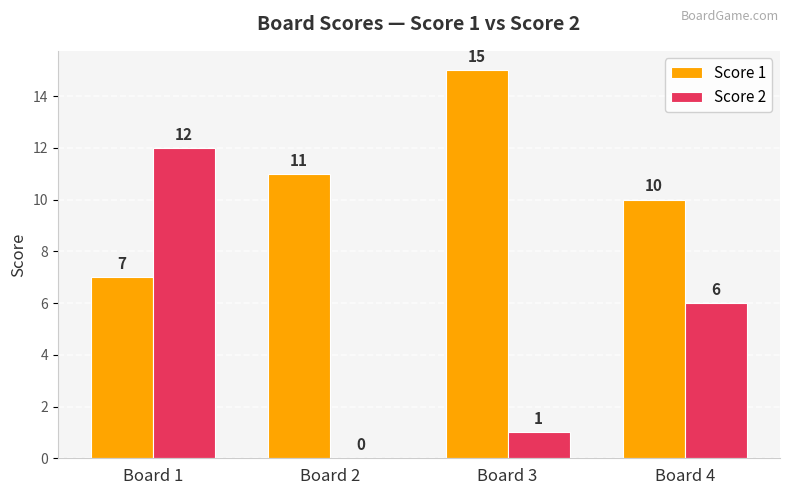

True or false: Score 2 has a value of 6 at Board 4.

True